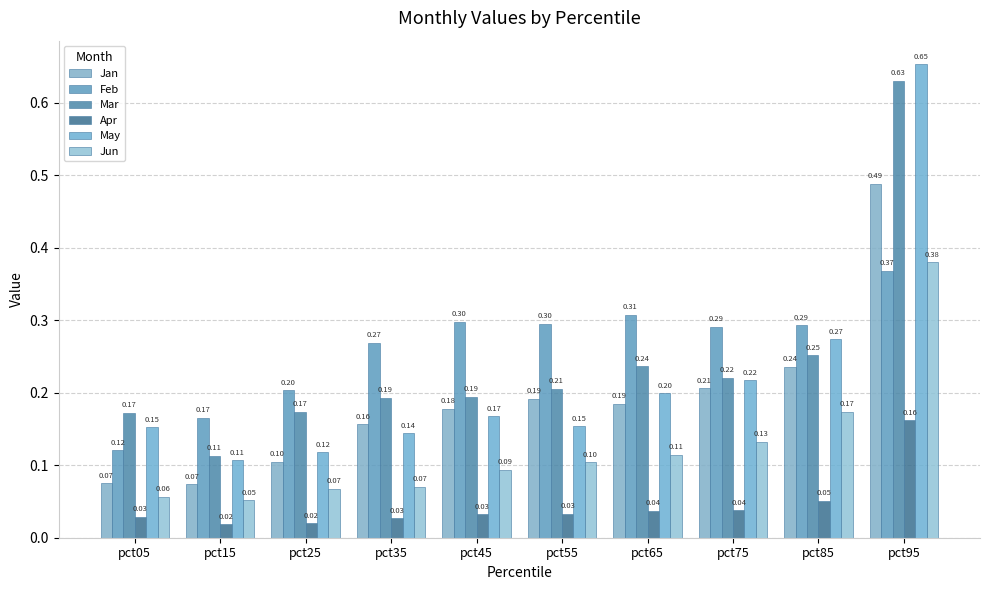

What is the total value across all series at pct65?

1.1